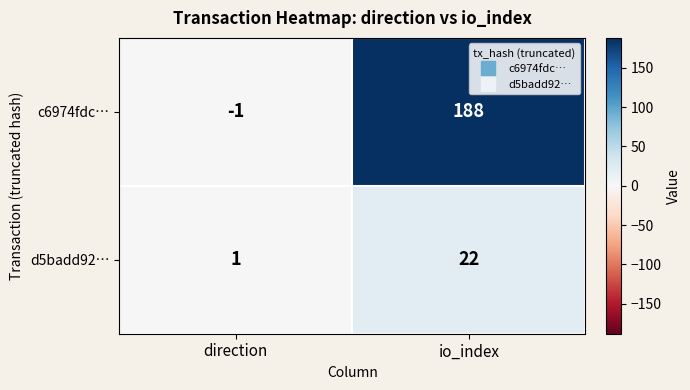

At direction, list the series in order from smallest to largest.

c6974fdc…, d5badd92…